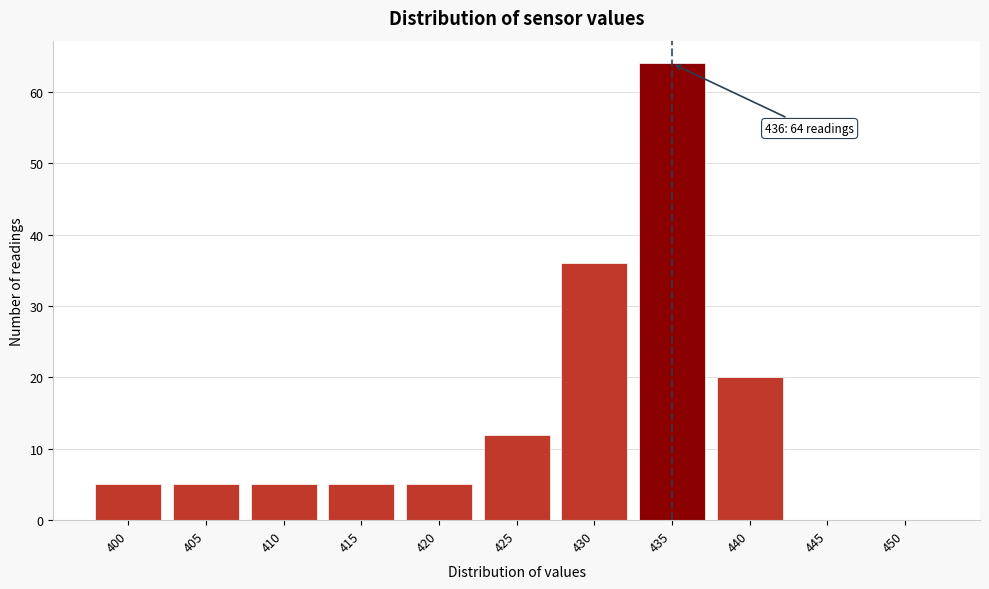

Reading left to right, what are all the values shown in this chart?

400=5	405=5	410=5	415=5	420=5	425=12	430=36	435=64	440=20	445=0	450=0